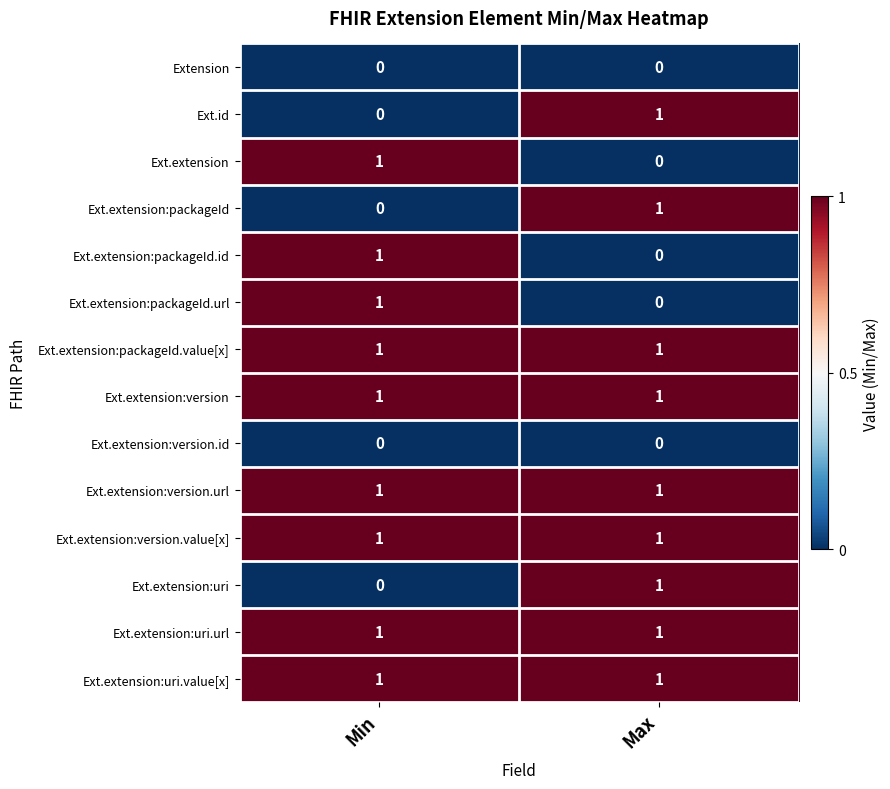

The value of Ext.id at Max is 1. True or false?

True